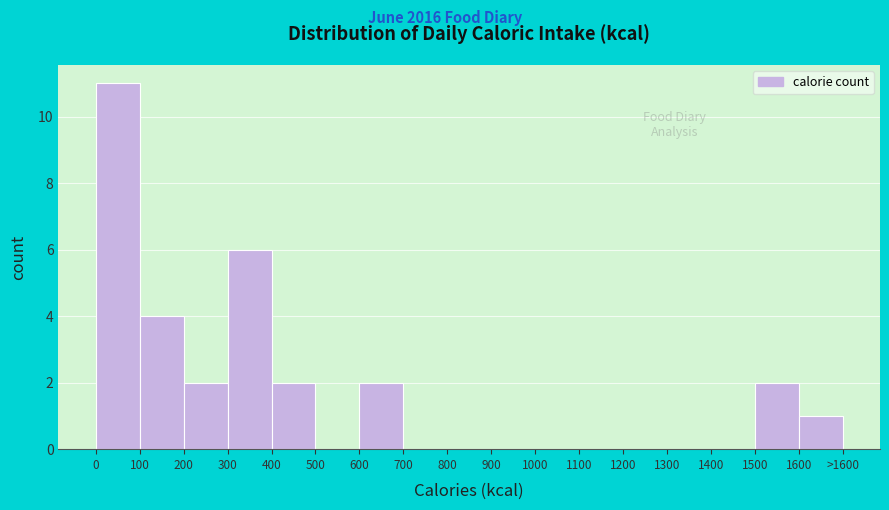

Reading left to right, what are all the values shown in this chart?

0=11	100=4	200=2	300=6	400=2	500=0	600=2	700=0	800=0	900=0	1000=0	1100=0	1200=0	1300=0	1400=0	1500=2	1600=1